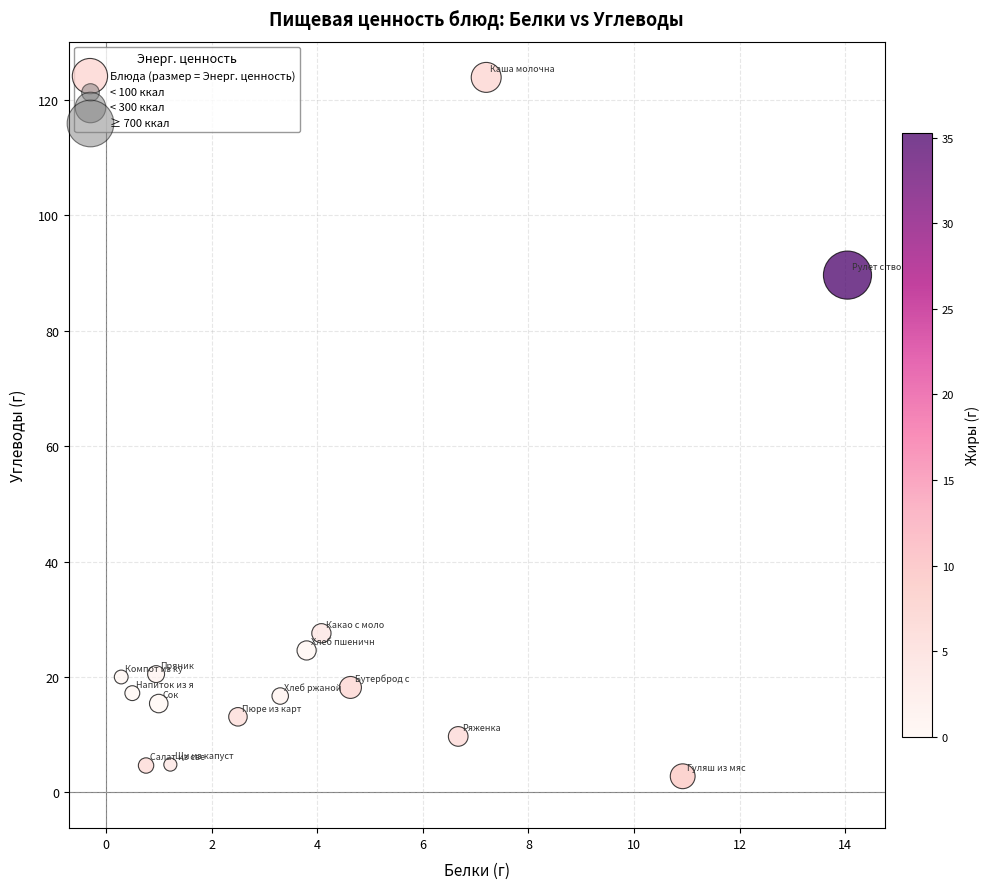

What Y value in the scatter plot is closest to 63?

89.6